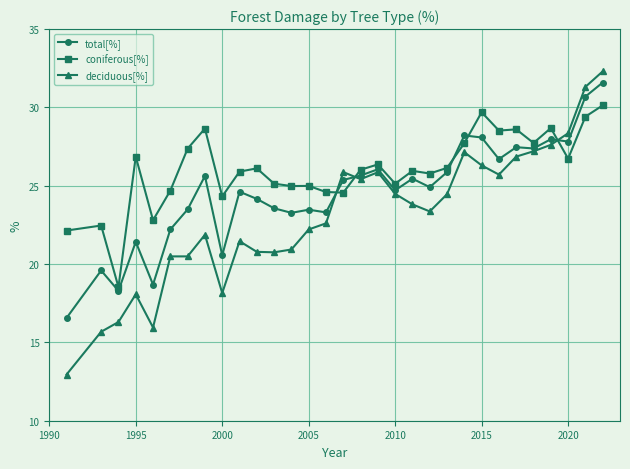

At how many categories does at least one series exceed 15?

31